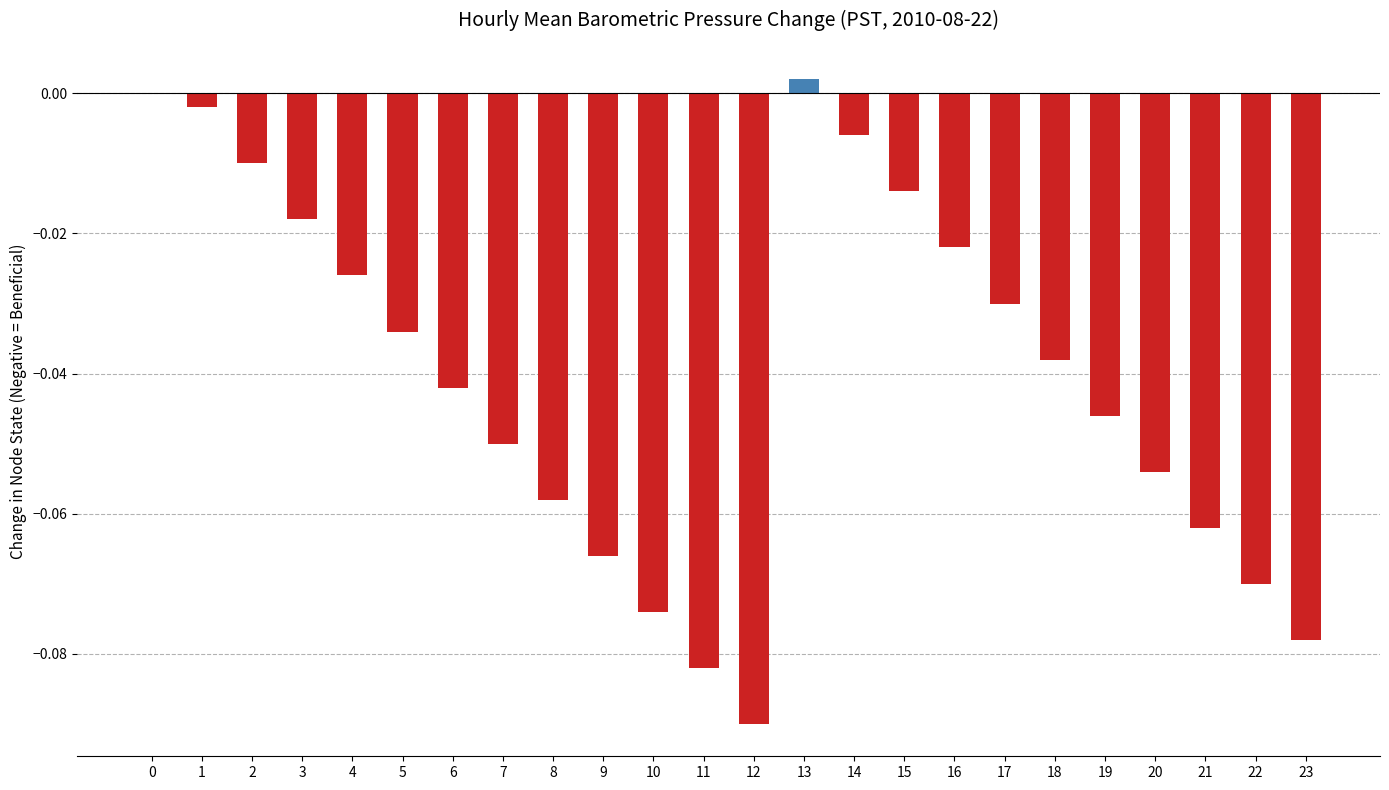

True or false: the data shows -0.0 at 1.

True